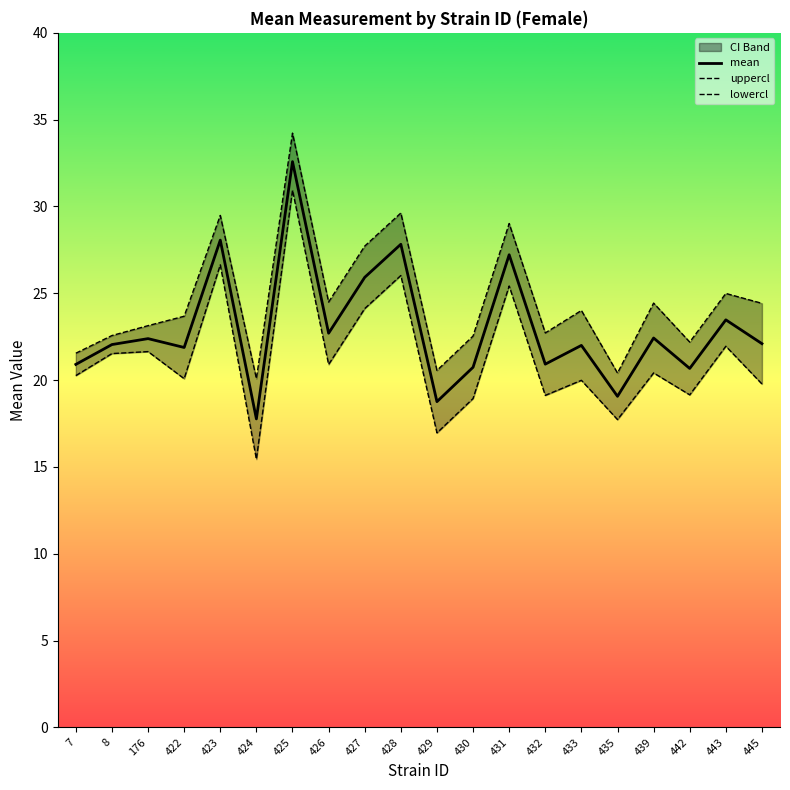

Reading left to right, transcribe all the data shown in this chart.

mean: 20.9	22.0	22.4	21.9	28.1	17.8	32.6	22.7	25.9	27.8	18.8	20.7	27.2	20.9	22.0	19.1	22.4	20.7	23.5	22.1
uppercl: 21.5	22.6	23.1	23.7	29.5	20.1	34.2	24.5	27.7	29.6	20.6	22.5	29.0	22.7	24.0	20.4	24.4	22.2	25.0	24.4
lowercl: 20.3	21.5	21.6	20.1	26.6	15.4	30.9	20.9	24.1	26.0	17.0	18.9	25.4	19.1	20.0	17.7	20.4	19.2	22.0	19.8